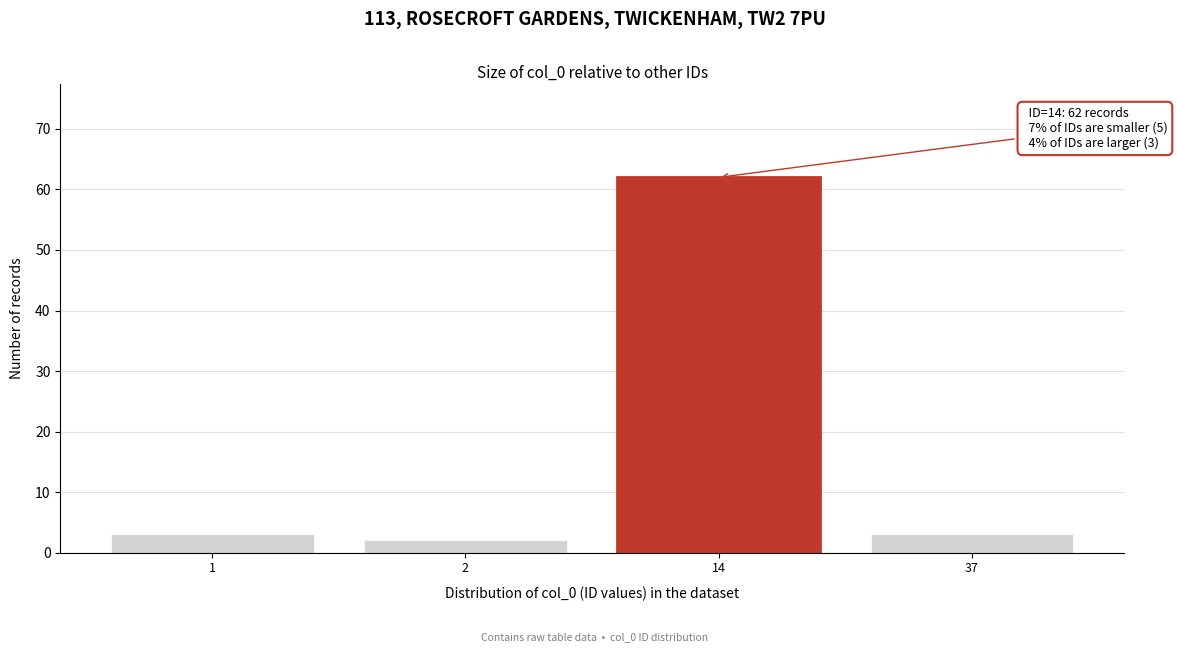

Reading left to right, transcribe all the data shown in this chart.

1=3	2=2	14=62	37=3